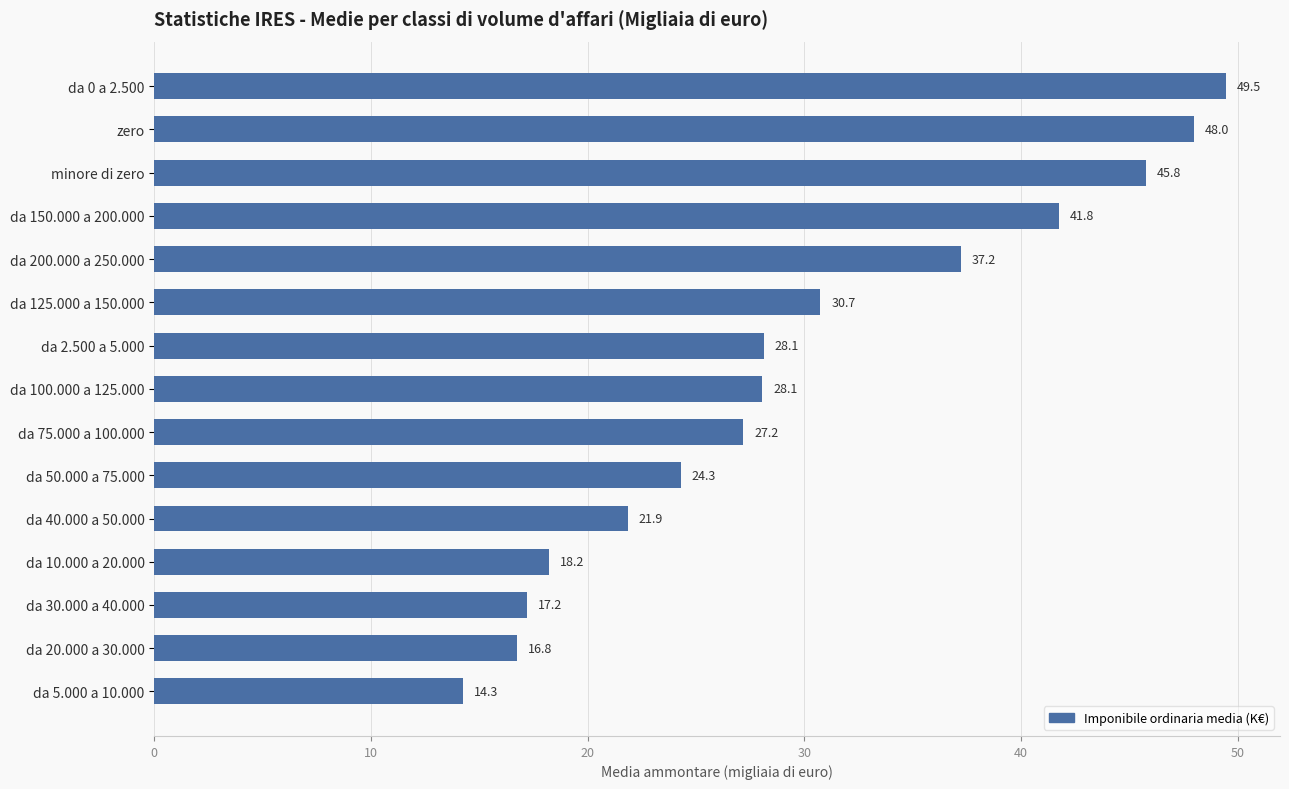

What is the change in value from zero to da 200.000 a 250.000?

-10.8